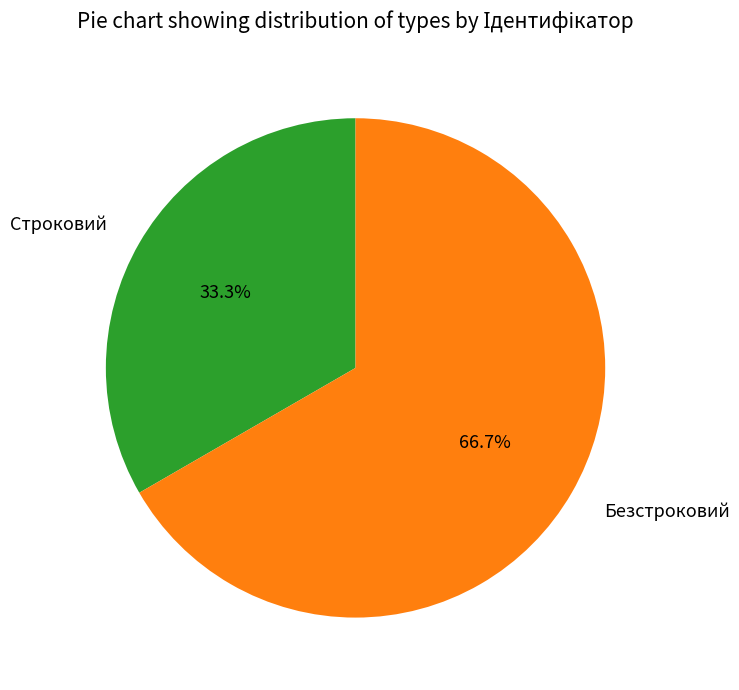

To the nearest percent, what is the combined percentage of Безстроковий and Строковий?

100%